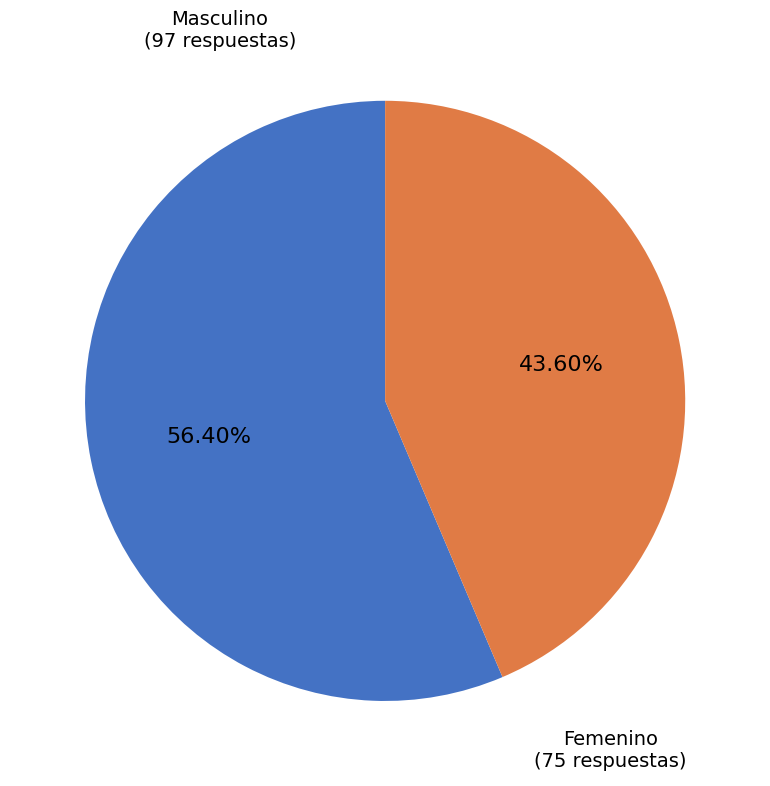

Is it true that Femenino is 37% of the pie?

False